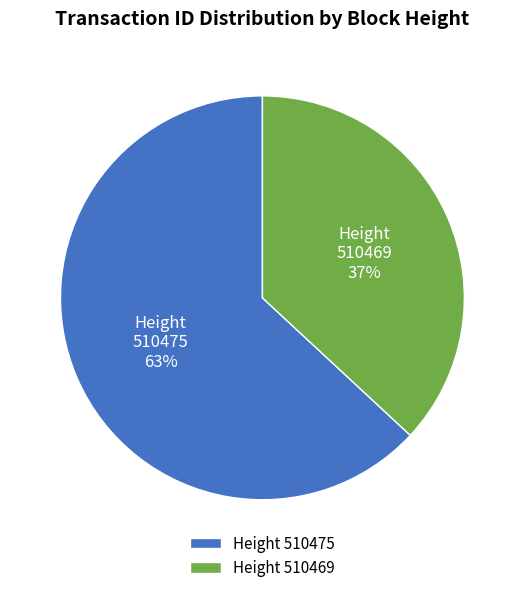

How many slices are in this pie chart?

2